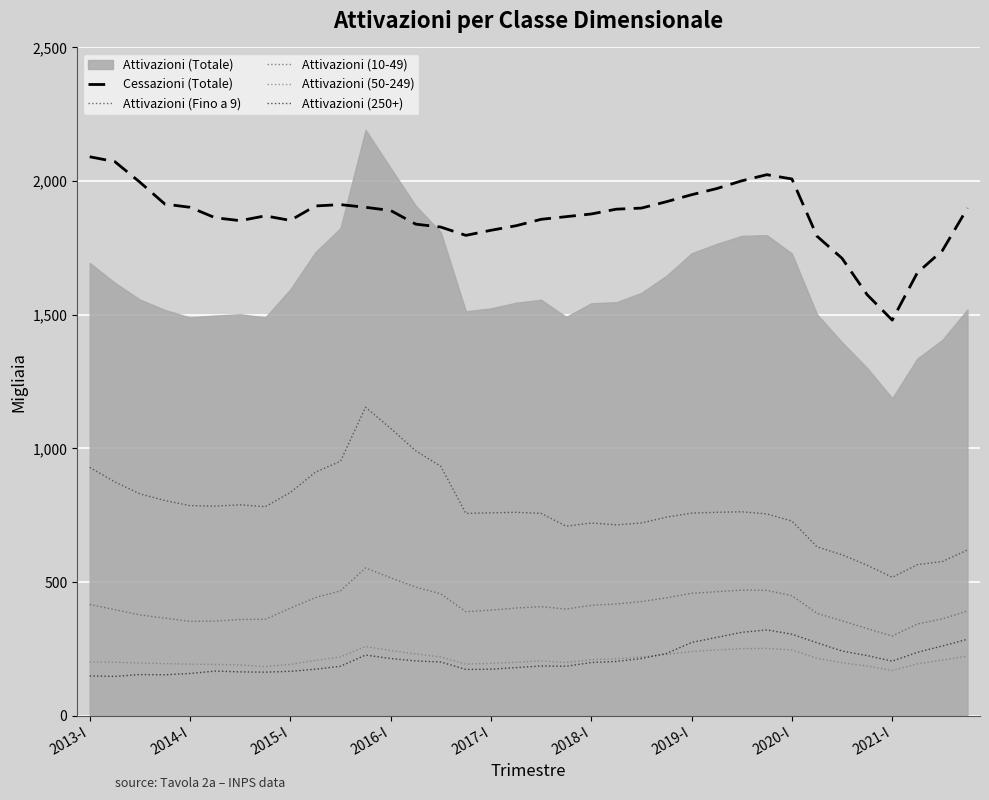

Is it true that Attivazioni (Fino a 9) equals 835 at 2015-I?

True